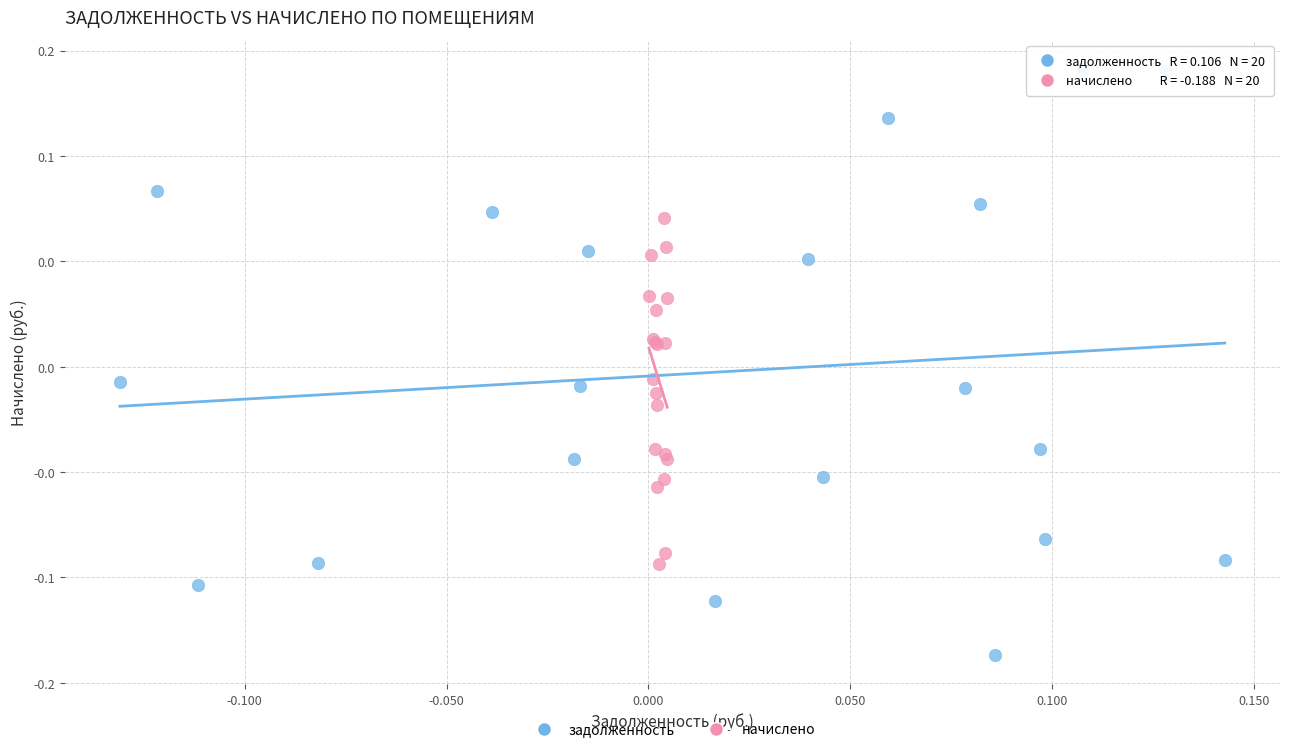

Which series contains the highest Y value?

задолженность